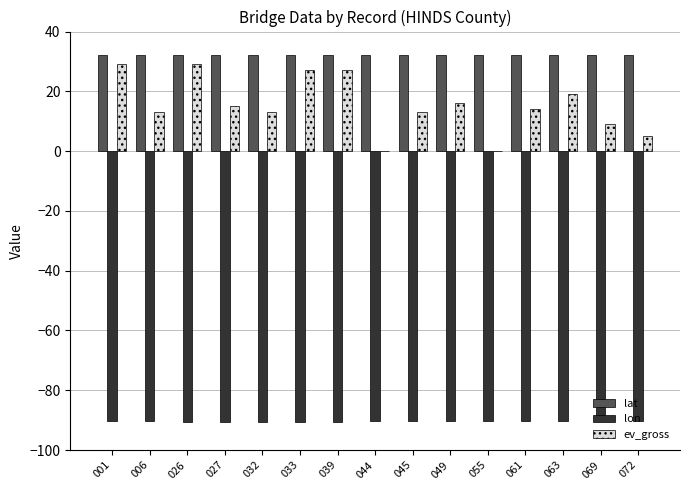

What is the difference between the lat values at 044 and 039?

0.2